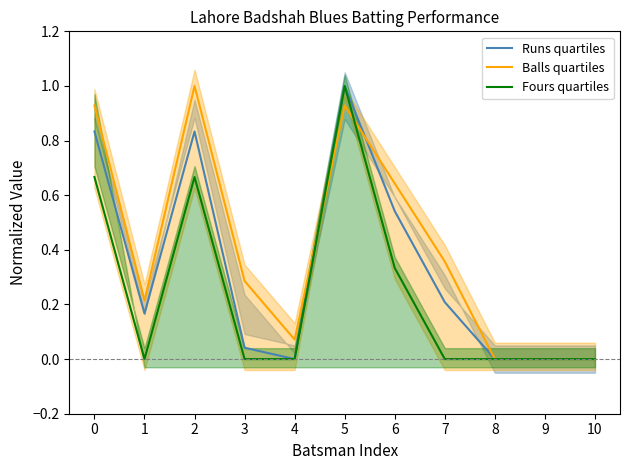

True or false: Runs quartiles and Fours quartiles intersect in this chart.

False